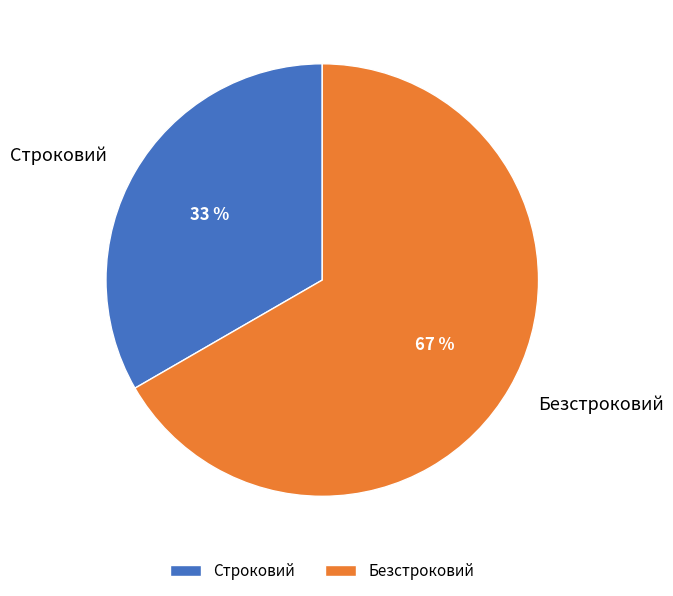

Between Строковий and Безстроковий, which is larger?

Безстроковий